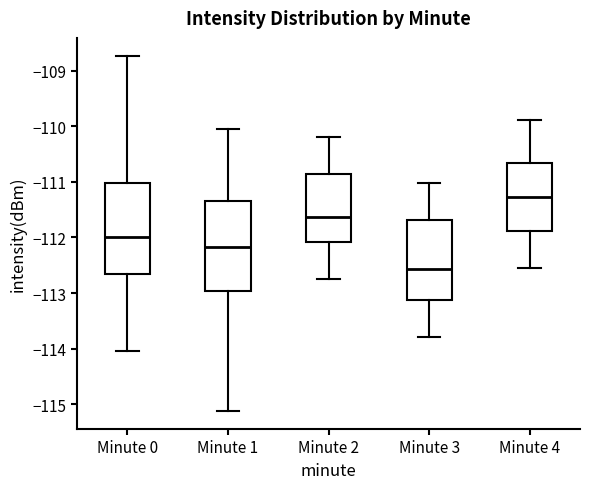

Reading left to right, transcribe this box plot: for each box, give where its median line is, the range the box spans, and where its two whiskers end, as read against the y-axis. The values are not printed on the chart, so give them approximately, as read against the axis.

Minute 0: median -112.0, box -112.7 to -111.0, whiskers -114.0 to -108.7
Minute 1: median -112.2, box -113.0 to -111.3, whiskers -115.1 to -110.0
Minute 2: median -111.6, box -112.1 to -110.9, whiskers -112.7 to -110.2
Minute 3: median -112.6, box -113.1 to -111.7, whiskers -113.8 to -111.0
Minute 4: median -111.3, box -111.9 to -110.7, whiskers -112.5 to -109.9